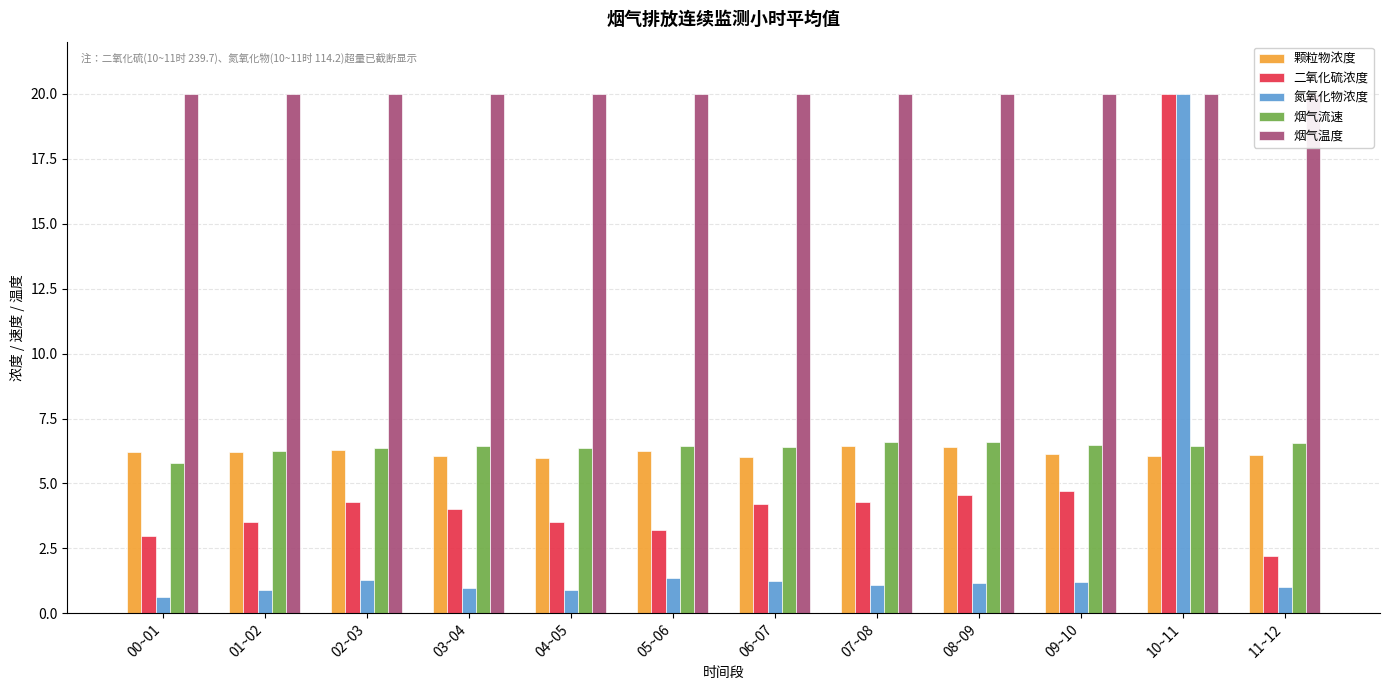

Reading right to left, list all the values displayed in this chart.

颗粒物浓度: 11~12=6.1	10~11=6.1	09~10=6.1	08~09=6.4	07~08=6.4	06~07=6.0	05~06=6.3	04~05=6.0	03~04=6.1	02~03=6.3	01~02=6.2	00~01=6.2
二氧化硫浓度: 11~12=2.2	10~11=20.0	09~10=4.7	08~09=4.5	07~08=4.3	06~07=4.2	05~06=3.2	04~05=3.5	03~04=4.0	02~03=4.3	01~02=3.5	00~01=3.0
氮氧化物浓度: 11~12=1.0	10~11=20.0	09~10=1.2	08~09=1.2	07~08=1.1	06~07=1.2	05~06=1.4	04~05=0.9	03~04=1.0	02~03=1.3	01~02=0.9	00~01=0.6
烟气流速: 11~12=6.6	10~11=6.4	09~10=6.5	08~09=6.6	07~08=6.6	06~07=6.4	05~06=6.4	04~05=6.4	03~04=6.5	02~03=6.4	01~02=6.2	00~01=5.8
烟气温度: 11~12=20.0	10~11=20.0	09~10=20.0	08~09=20.0	07~08=20.0	06~07=20.0	05~06=20.0	04~05=20.0	03~04=20.0	02~03=20.0	01~02=20.0	00~01=20.0